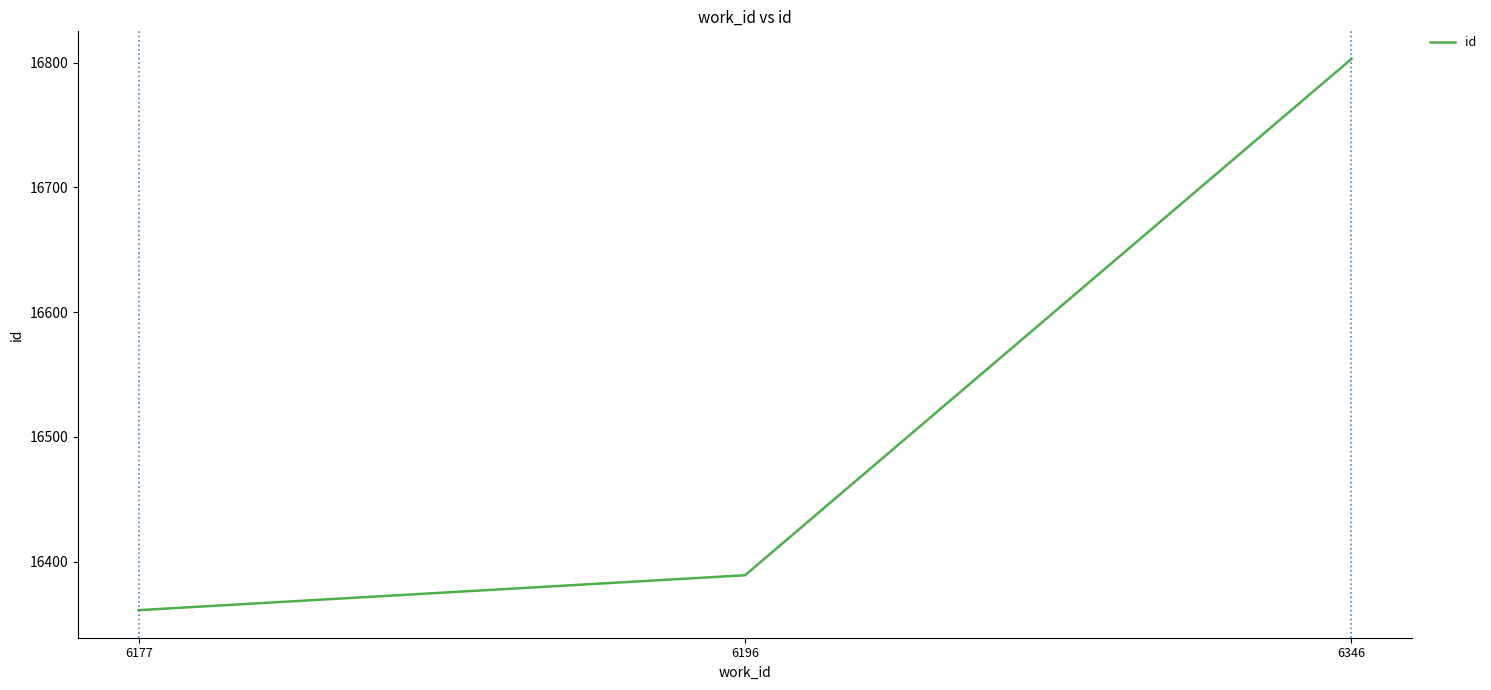

List the labels in order of value, smallest first.

6177, 6196, 6346